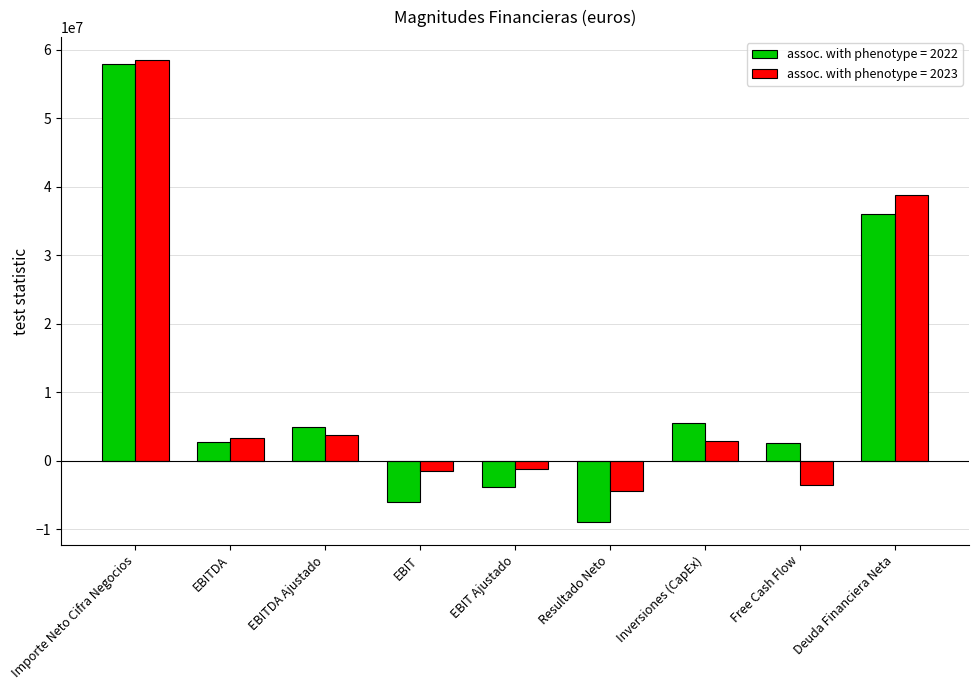

What is the spread (max minus min) of values at Free Cash Flow?

6136039.2